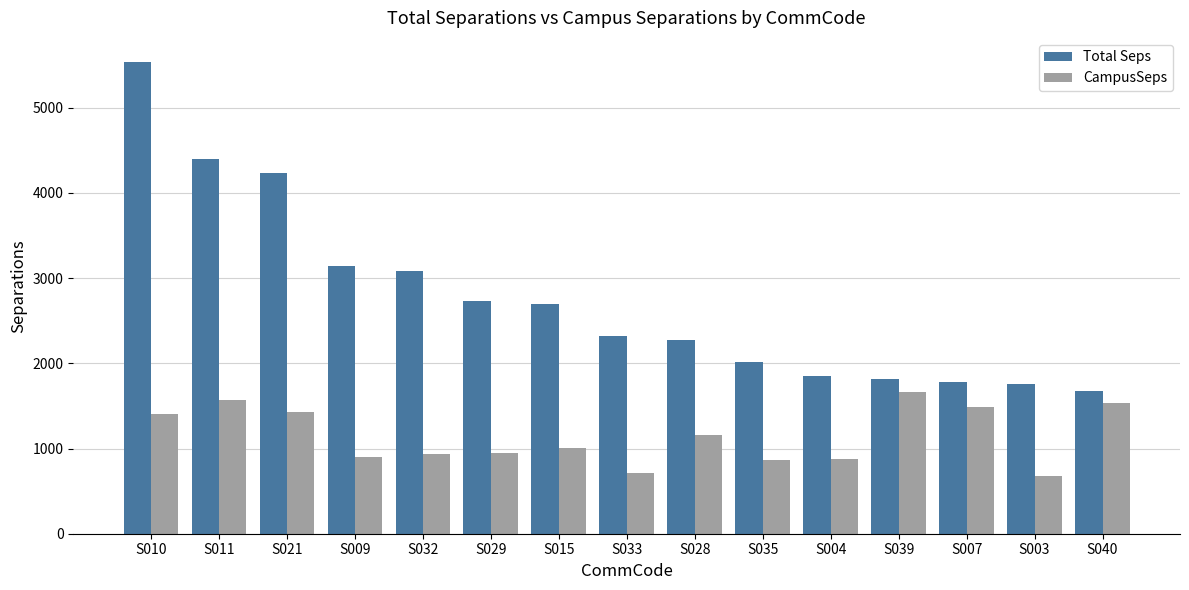

Which series has the widest spread of values?

Total Seps